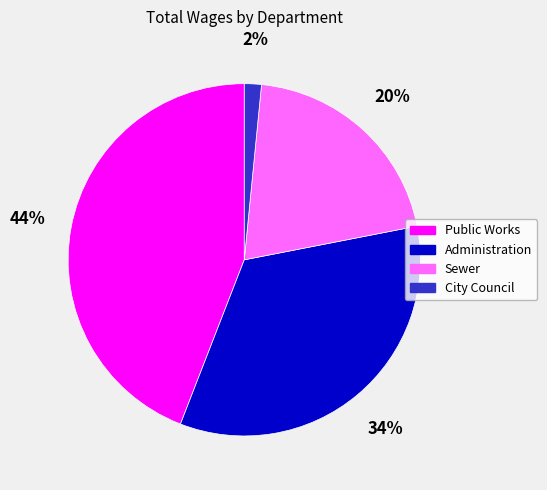

Between Public Works and City Council, which is larger?

Public Works